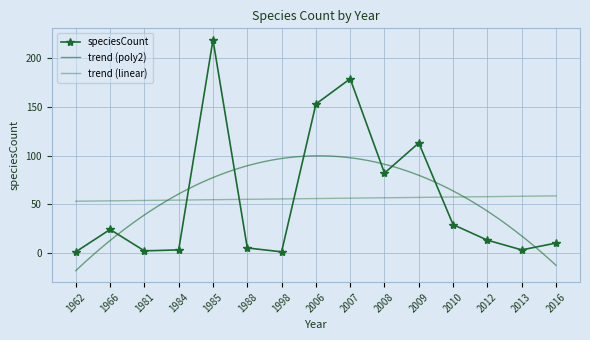

List the labels in order of value, smallest first.

1962, 1998, 1981, 1984, 2013, 1988, 2016, 2012, 1966, 2010, 2008, 2009, 2006, 2007, 1985